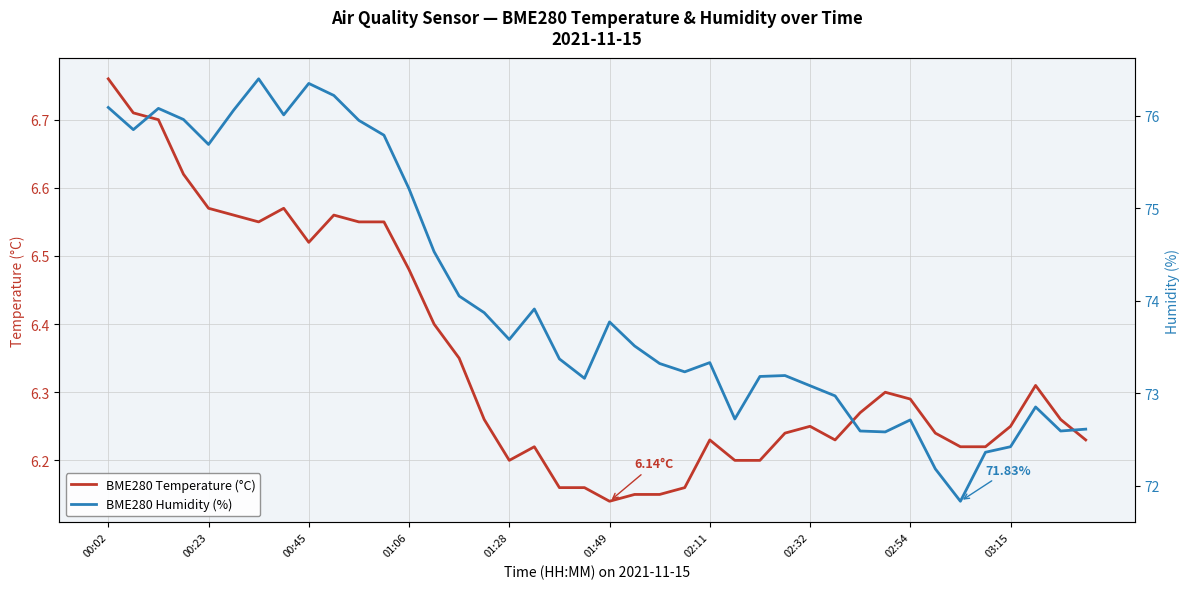

Reading right to left, list all the values displayed in this chart.

BME280 Temperature (°C): 6.2	6.3	6.3	6.2	6.2	6.2	6.2	6.3	6.3	6.3	6.2	6.2	6.2	6.2	6.2	6.2	6.2	6.2	6.2	6.1	6.2	6.2	6.2	6.2	6.3	6.3	6.4	6.5	6.5	6.5	6.6	6.5	6.6	6.5	6.6	6.6	6.6	6.7	6.7	6.8
BME280 Humidity (%): 72.6	72.6	72.8	72.4	72.4	71.8	72.2	72.7	72.6	72.6	73.0	73.1	73.2	73.2	72.7	73.3	73.2	73.3	73.5	73.8	73.2	73.4	73.9	73.6	73.9	74.0	74.5	75.2	75.8	76.0	76.2	76.3	76.0	76.4	76.1	75.7	76.0	76.1	75.8	76.1